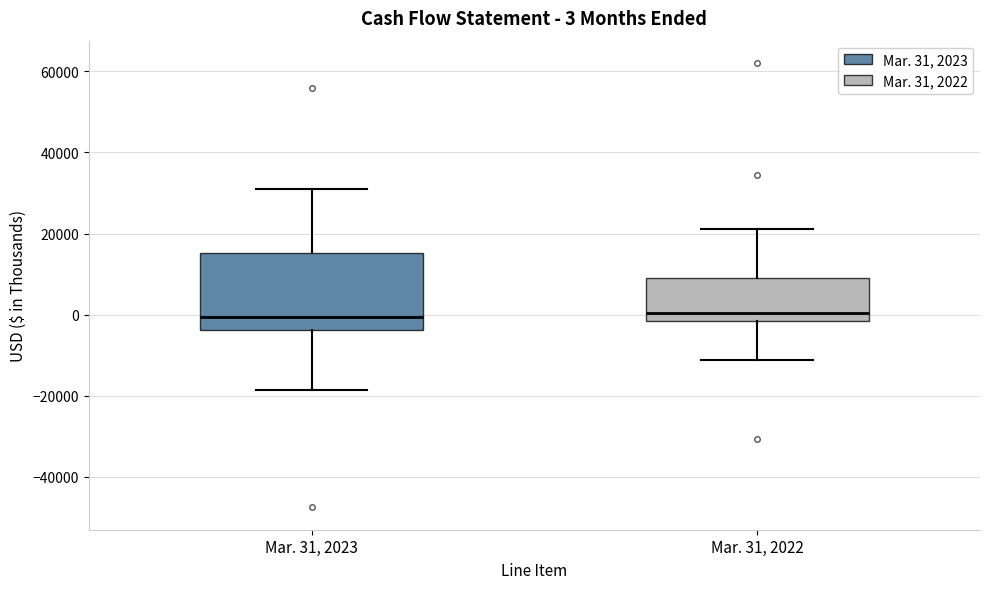

Comparing the boxes themselves (not the whiskers), which one is the tallest?

Mar. 31, 2023